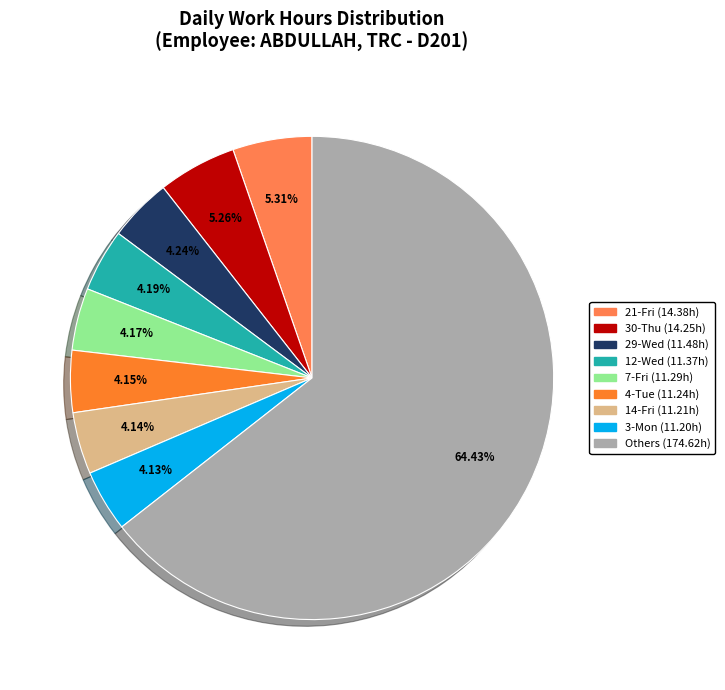

Does any single category account for the majority?

Yes